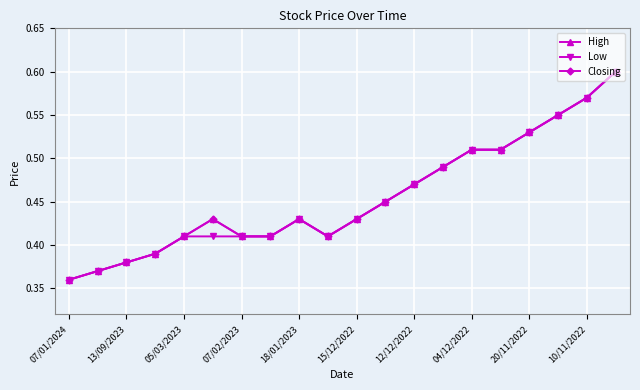

In Low, how many points are lower than both neighbors (excluding endpoints)?

1